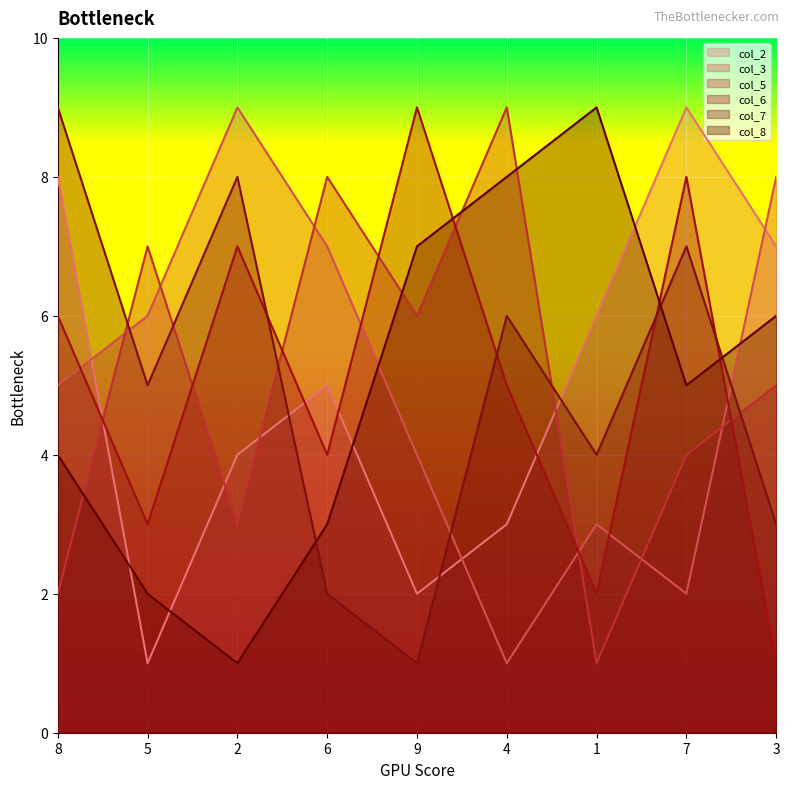

Does the chart display data point markers on the line(s)?

No